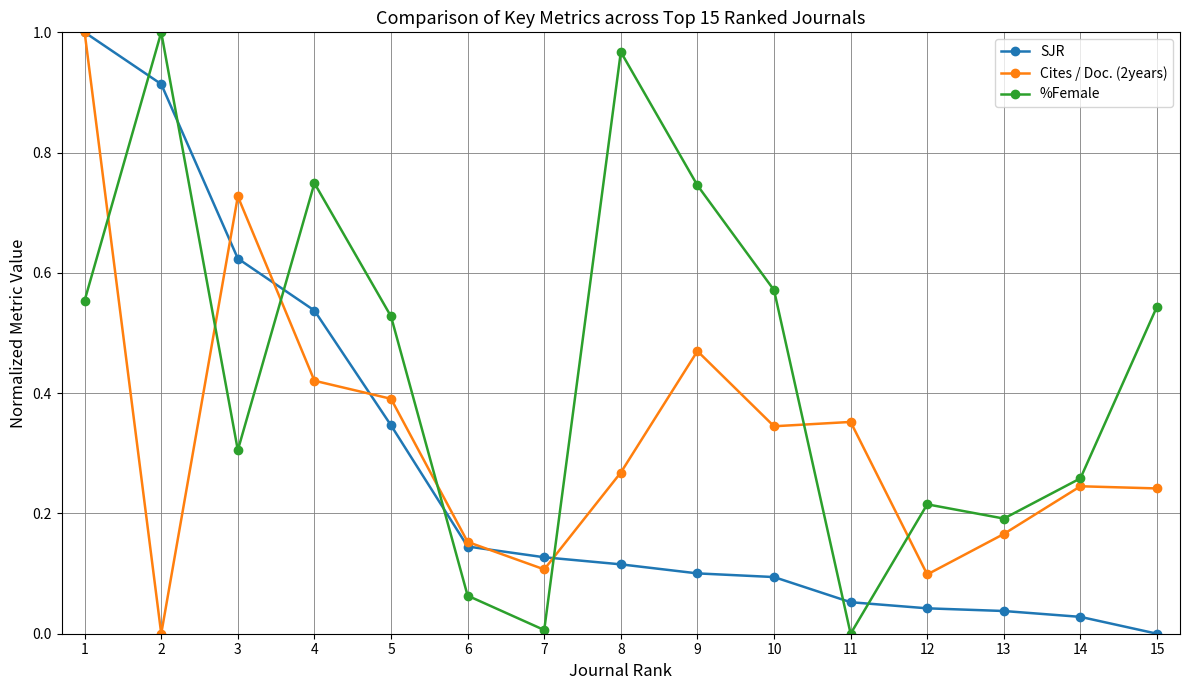

True or false: Cites / Doc. (2years) has a value of 0.4 at 4.

True